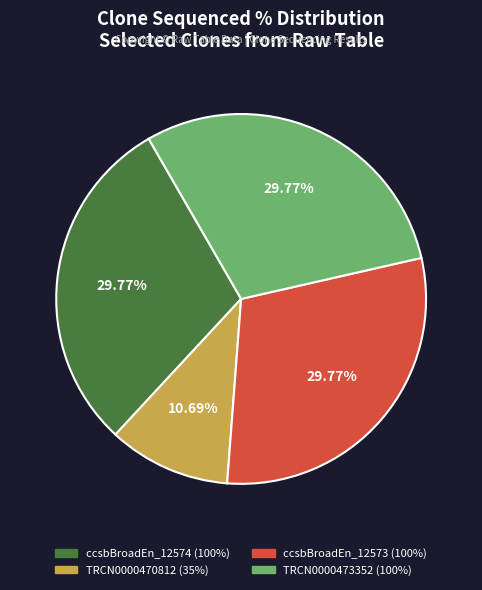

What is the ratio of the value at TRCN0000470812 to the value at TRCN0000473352?

0.4